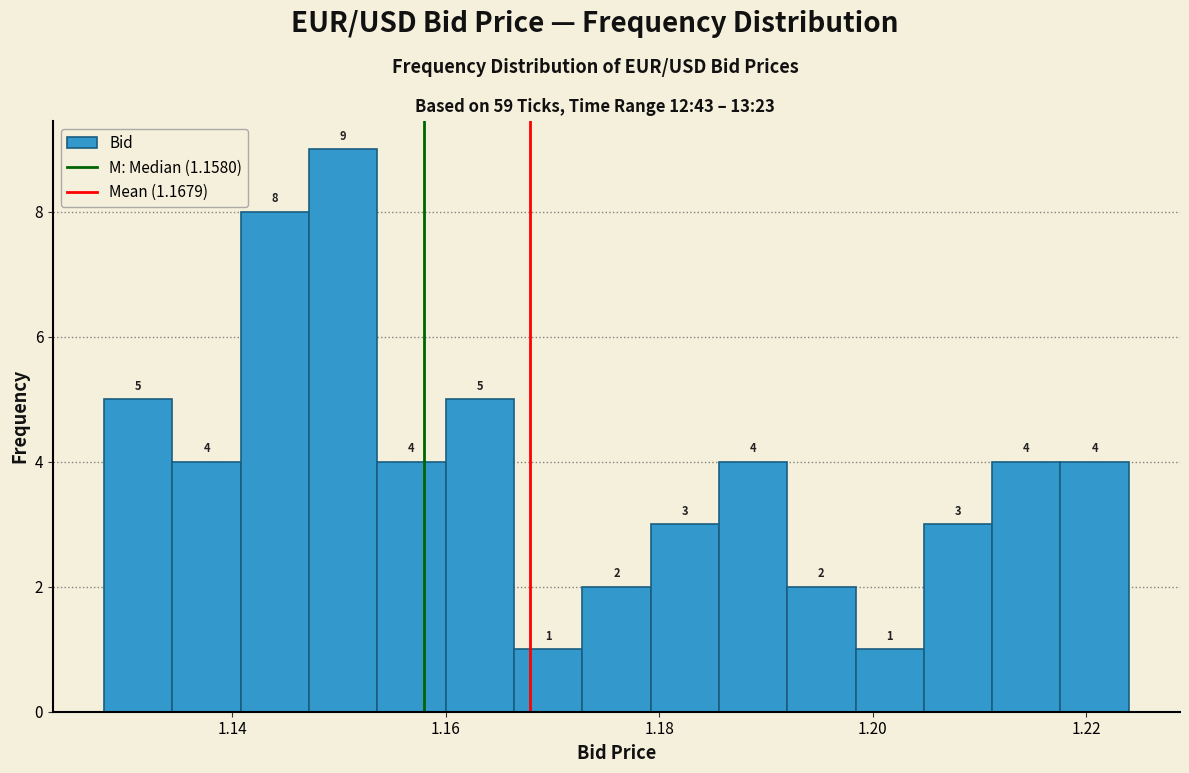

Read against the x-axis, roughly where is the centre of the tallest bar?

1.150